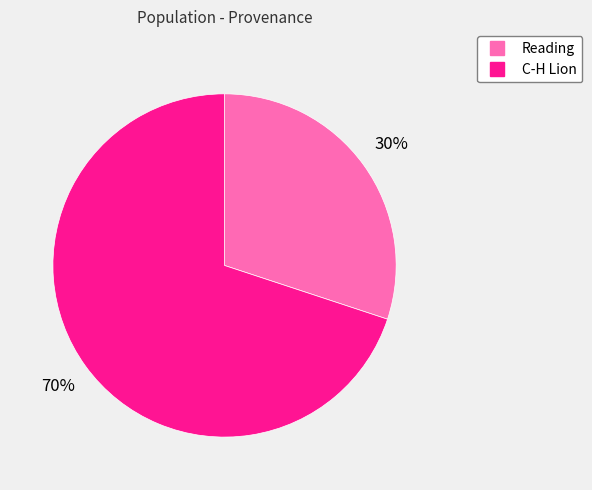

Rank the categories by value from highest to lowest.

C-H Lion, Reading